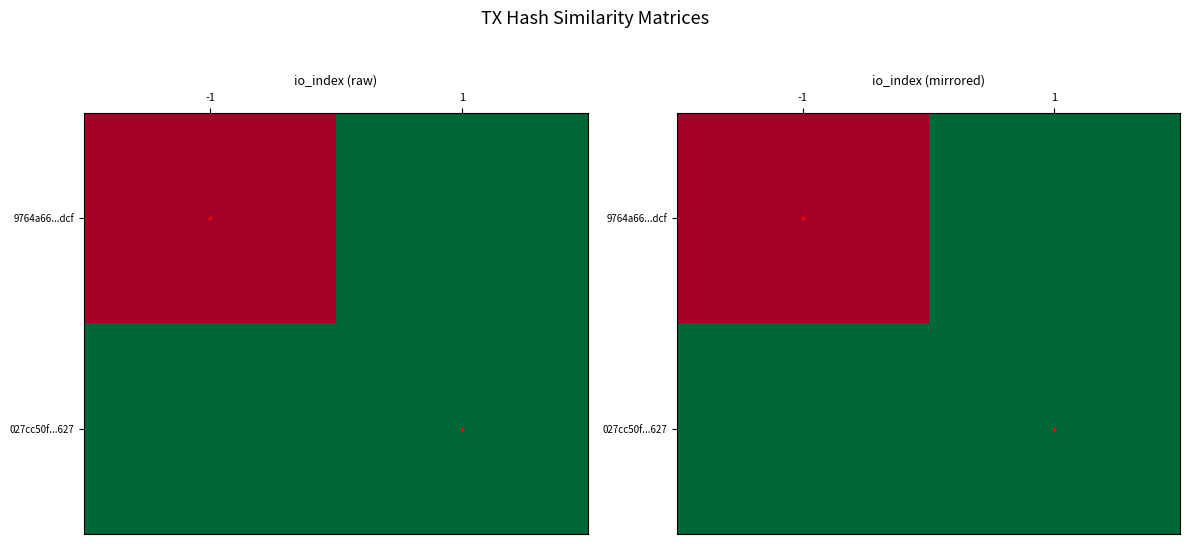

How many categories are shown in the chart?

2